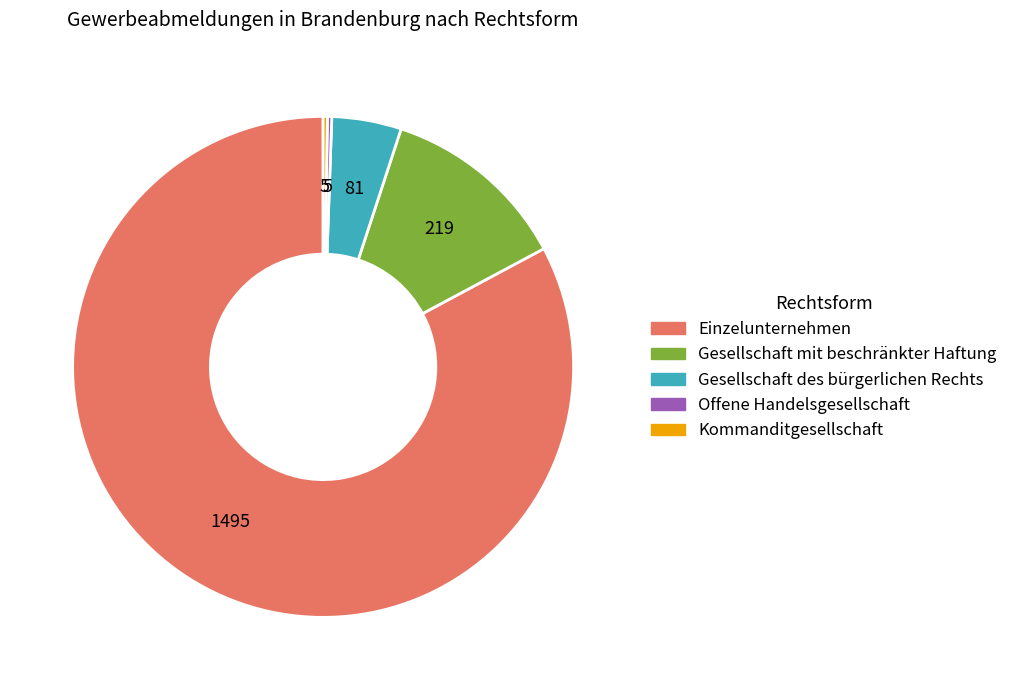

The Gesellschaft mit beschränkter Haftung slice represents 20% of the pie. True or false?

False